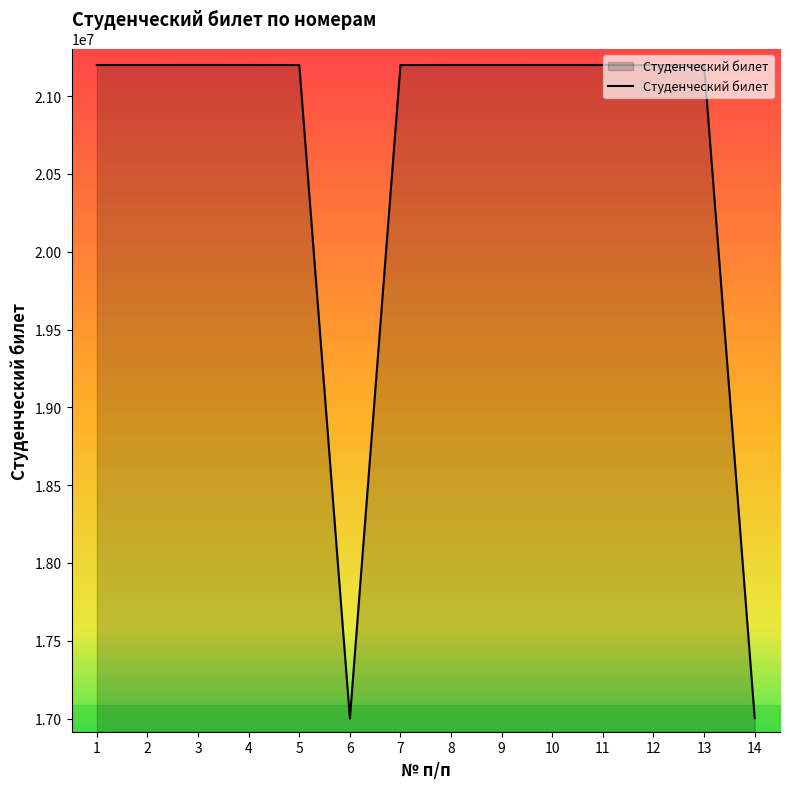

What is the minimum value shown in the chart?

17000563